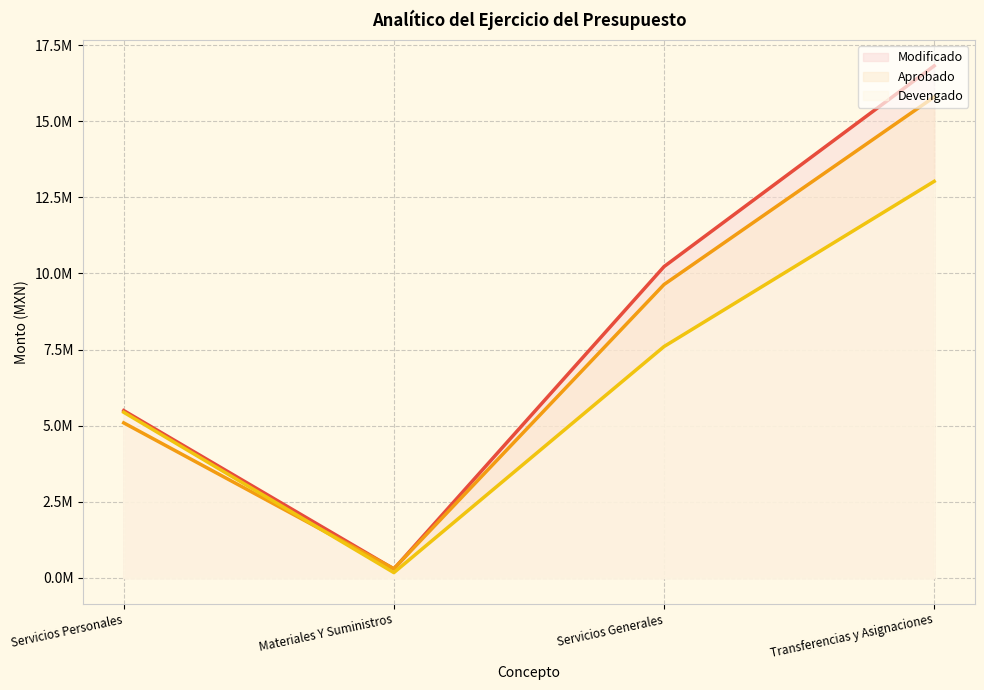

Reading right to left, what are all the values shown in this chart?

Aprobado: Transferencias y Asignaciones=15795658.6	Servicios Generales=9637487.6	Materiales Y Suministros=304500.0	Servicios Personales=5093535.0
Modificado: Transferencias y Asignaciones=16819220.5	Servicios Generales=10225303.0	Materiales Y Suministros=295500.0	Servicios Personales=5497100.6
Devengado: Transferencias y Asignaciones=13025395.2	Servicios Generales=7600245.8	Materiales Y Suministros=175713.3	Servicios Personales=5441817.5